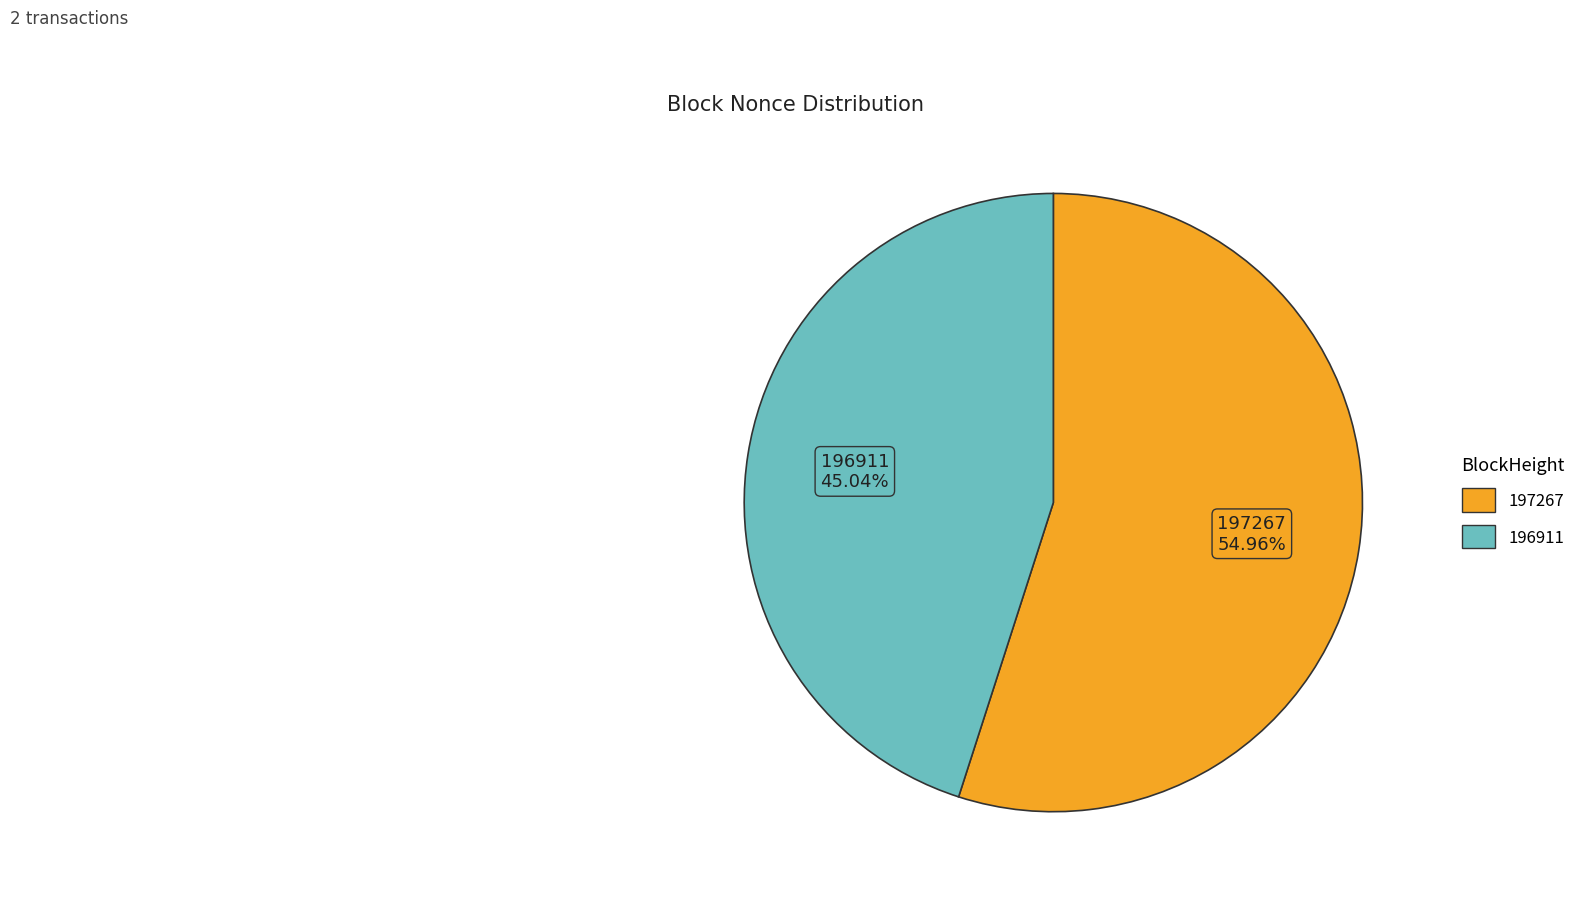

Which has a higher value, 196911 or 197267?

197267